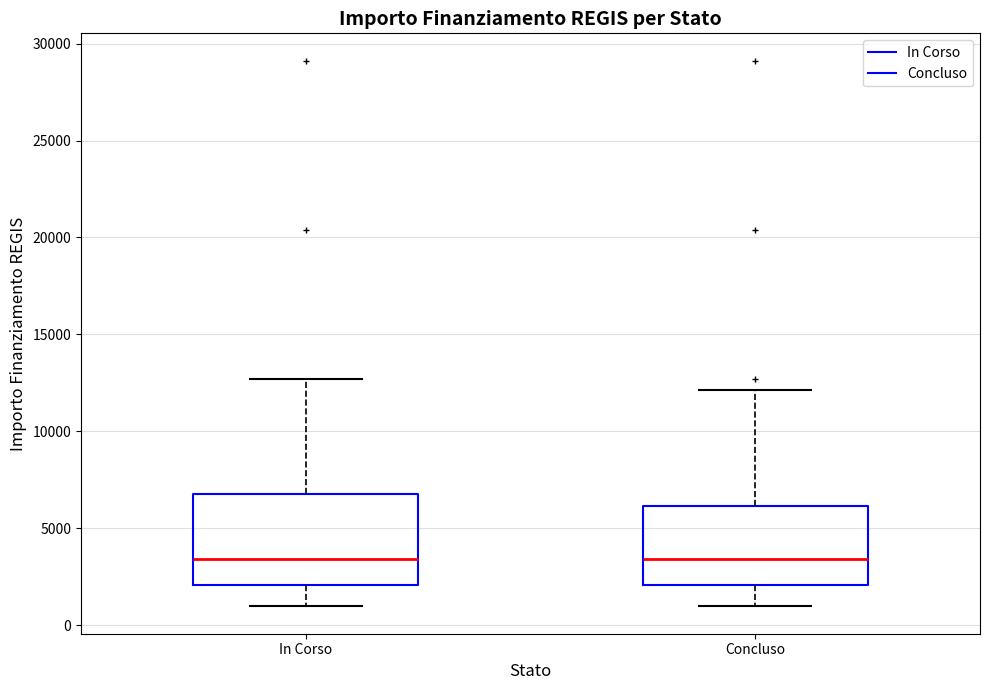

Reading left to right, transcribe this box plot: for each box, give where its median line is, the range the box spans, and where its two whiskers end, as read against the y-axis. The values are not printed on the chart, so give them approximately, as read against the axis.

In Corso: median 3500, box 2000 to 7000, whiskers 1000 to 12500
Concluso: median 3500, box 2000 to 6000, whiskers 1000 to 12000